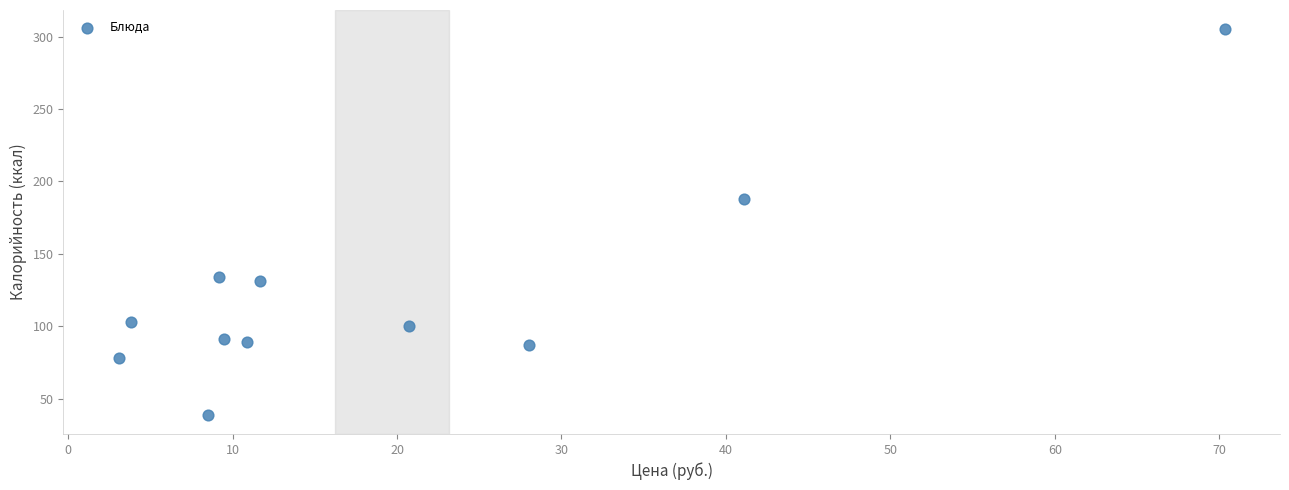

What Y value in the scatter plot is closest to 172?

188